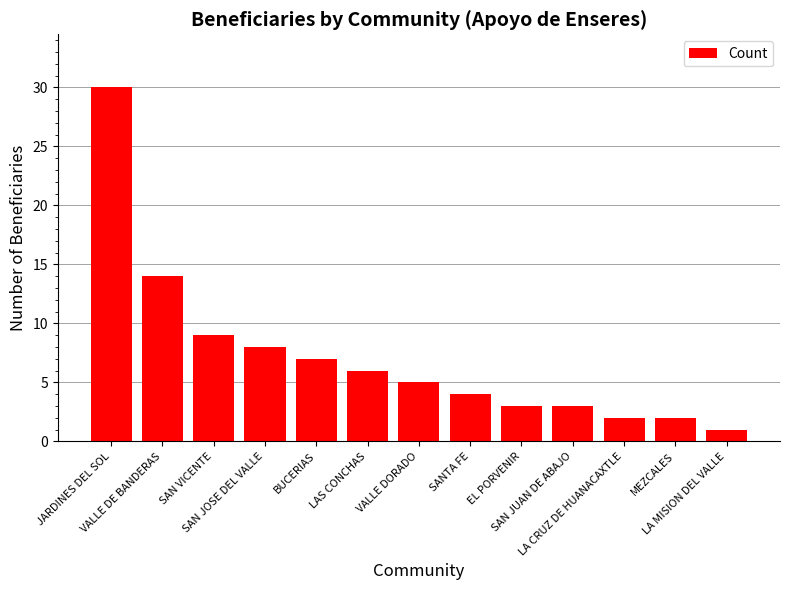

The value at EL PORVENIR is 3. True or false?

True